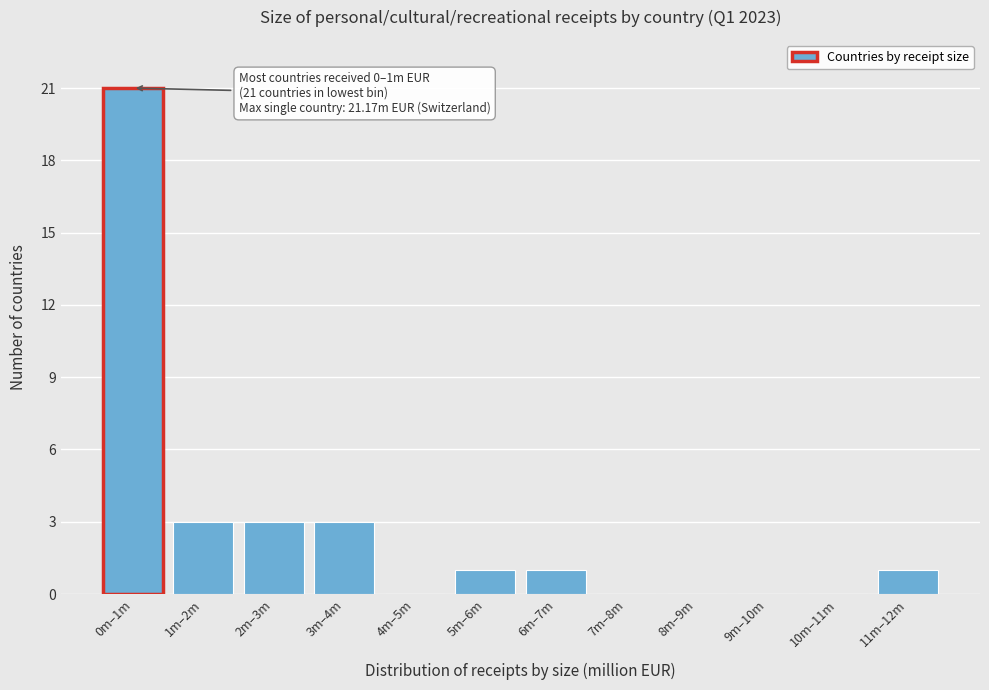

Reading left to right, extract all data points from this chart.

0m–1m=21	1m–2m=3	2m–3m=3	3m–4m=3	4m–5m=0	5m–6m=1	6m–7m=1	7m–8m=0	8m–9m=0	9m–10m=0	10m–11m=0	11m–12m=1